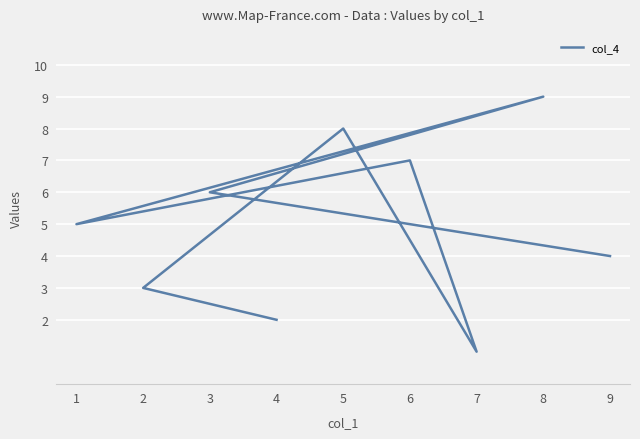

What is the sum of all values?

45